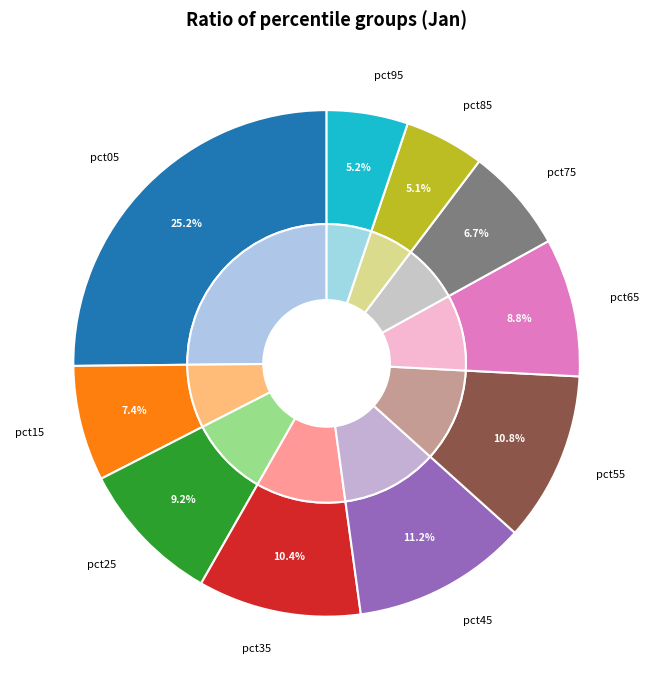

To the nearest percent, what is the combined percentage of pct25 and pct15?

17%